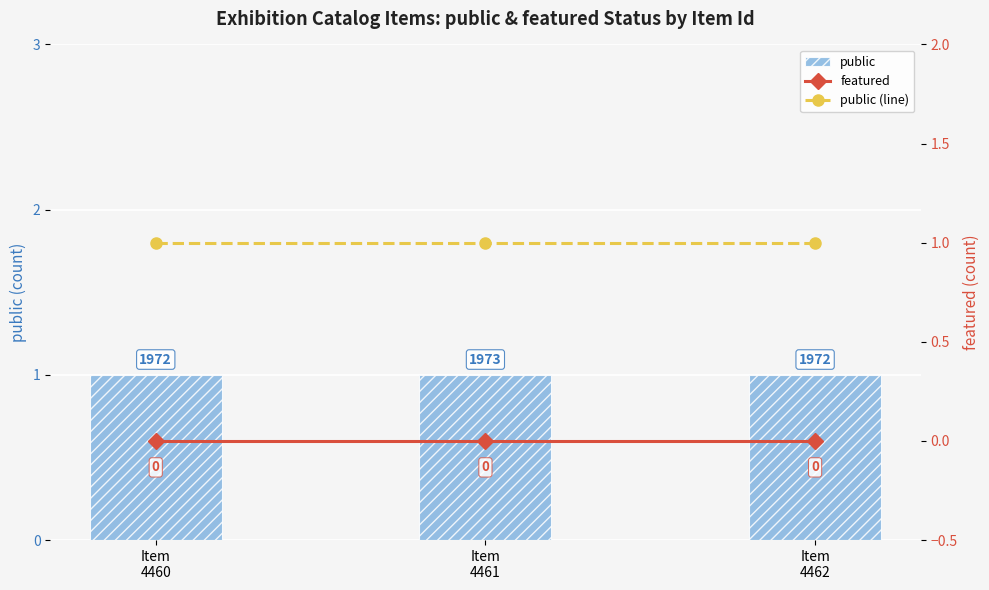

What is the sum of the public values at Item
4461 and Item
4462?

2